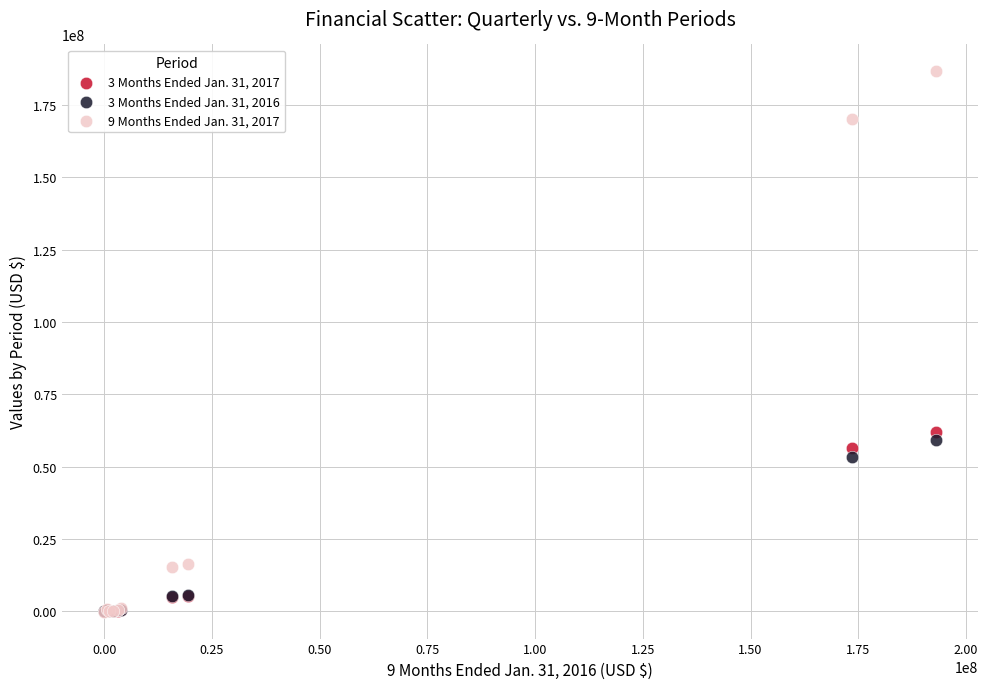

Across all series, what Y value is closest to 93265386?

61896226